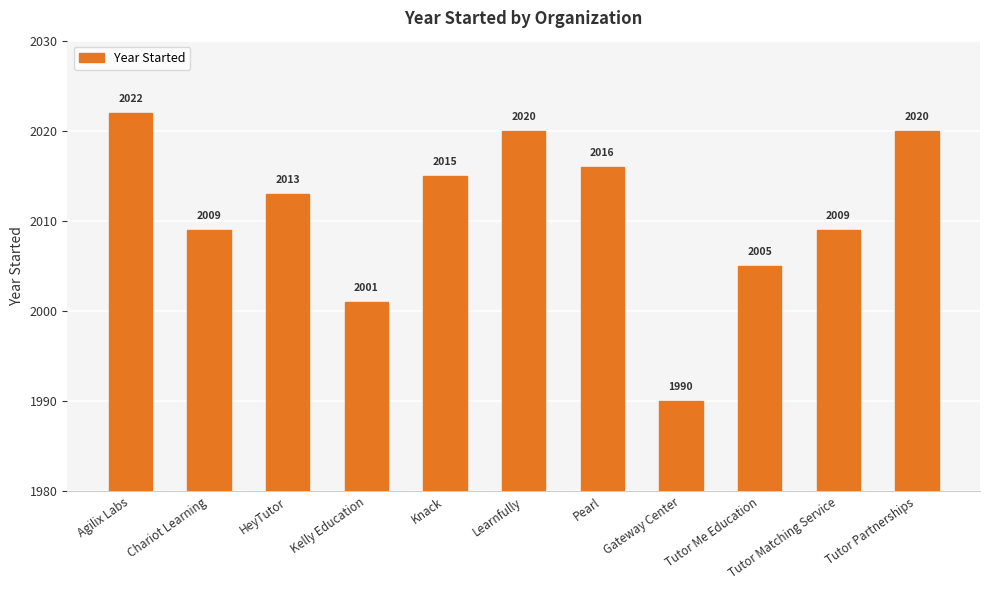

Reading left to right, transcribe all the data shown in this chart.

Agilix Labs=2022	Chariot Learning=2009	HeyTutor=2013	Kelly Education=2001	Knack=2015	Learnfully=2020	Pearl=2016	Gateway Center=1990	Tutor Me Education=2005	Tutor Matching Service=2009	Tutor Partnerships=2020